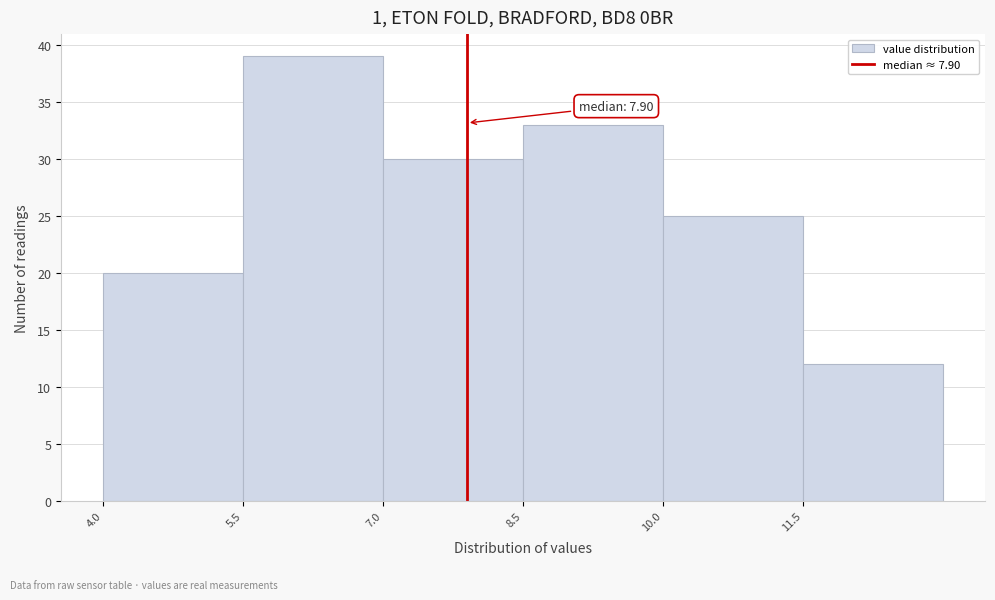

Which range on the x-axis has the tallest bar?

5.5 to 7.0